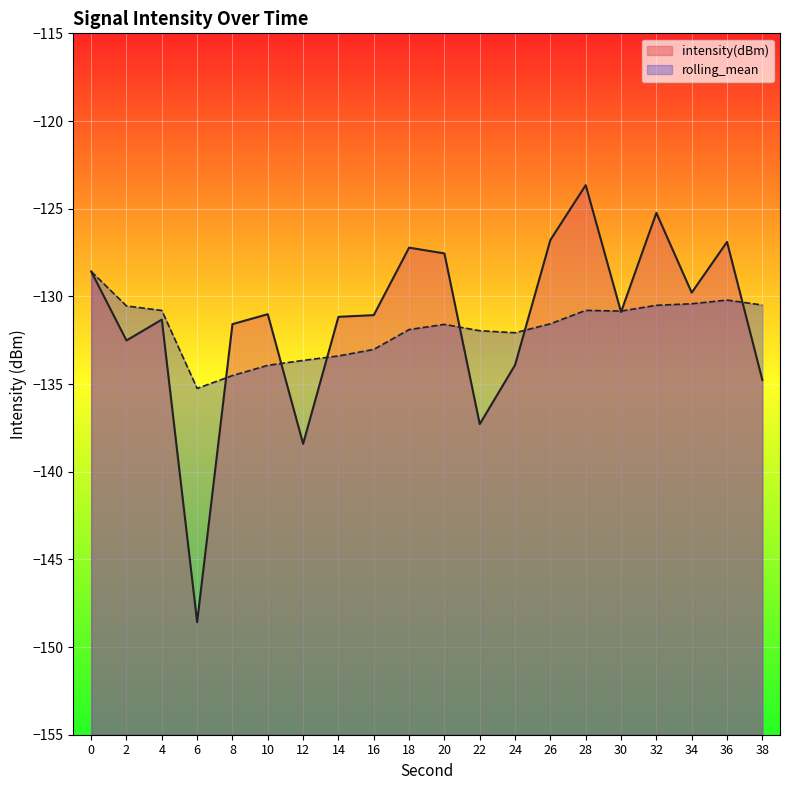

The value of intensity(dBm) at 2 is -30.1. True or false?

False